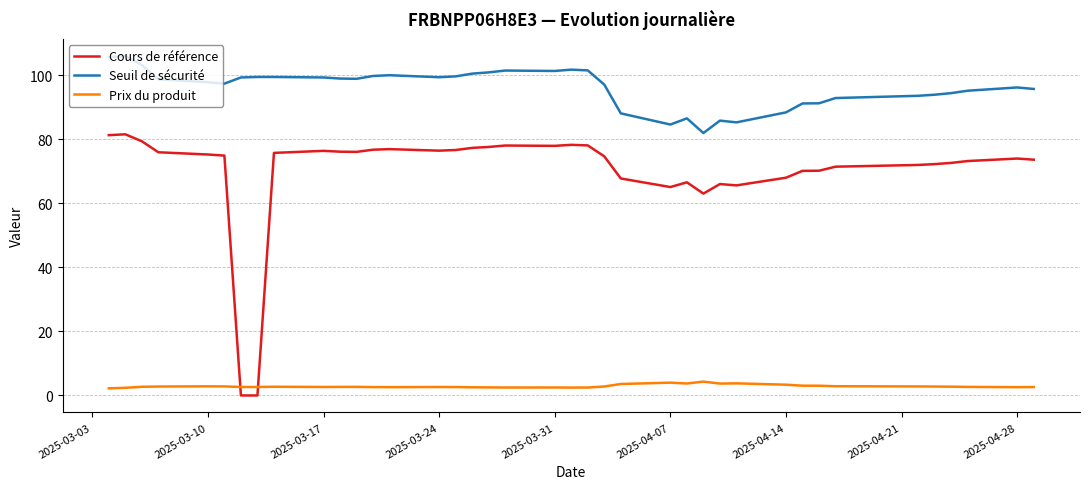

Rank the series by their average value, from lowest to highest.

Prix du produit, Cours de référence, Seuil de sécurité